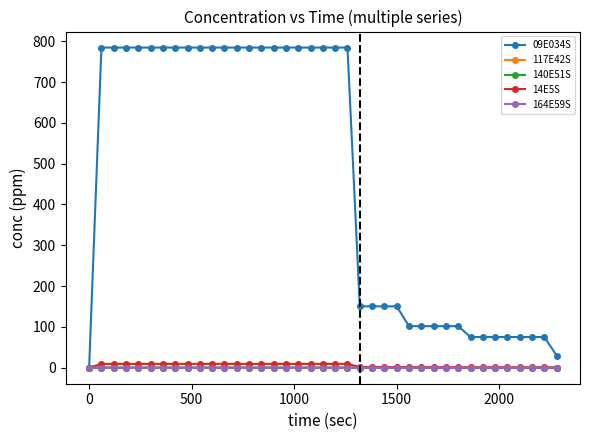

Which series has the largest total across all categories?

09E034S